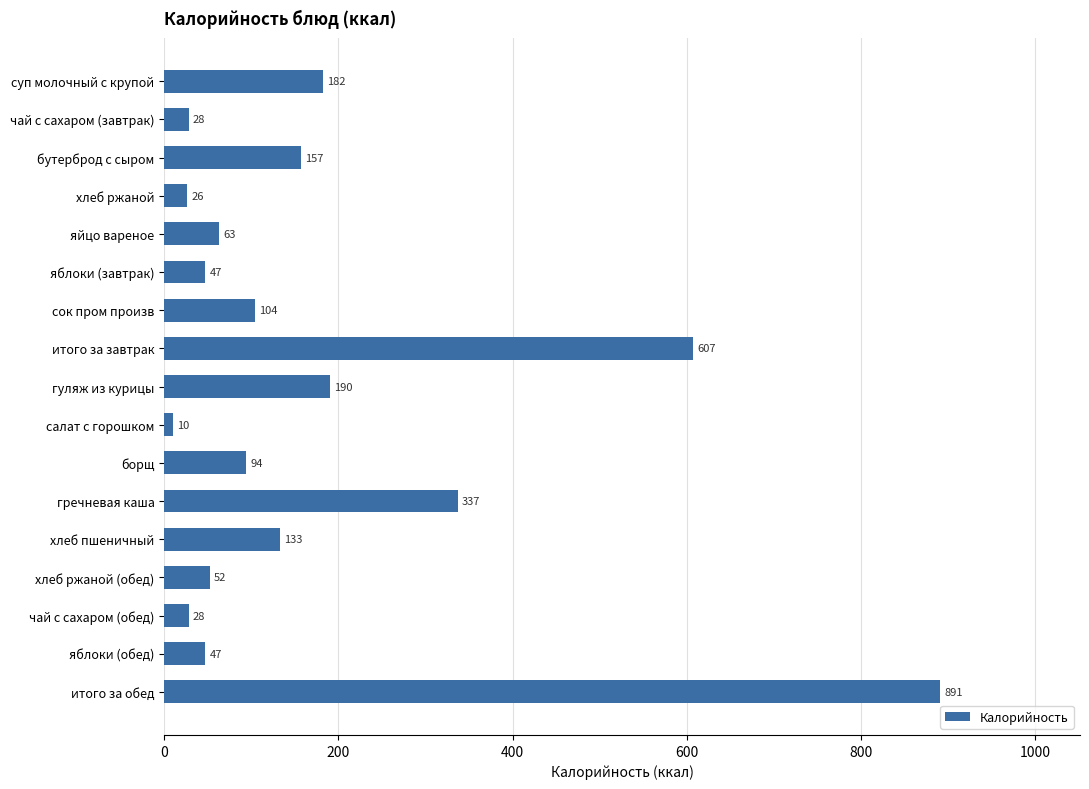

Reading top to bottom, list all the values displayed in this chart.

суп молочный с крупой=182	чай с сахаром (завтрак)=28	бутерброд с сыром=157	хлеб ржаной=26	яйцо вареное=63	яблоки (завтрак)=47	сок пром произв=104	итого за завтрак=607	гуляж из курицы=190	салат с горошком=10	борщ=94	гречневая каша=337	хлеб пшеничный=133	хлеб ржаной (обед)=52	чай с сахаром (обед)=28	яблоки (обед)=47	итого за обед=891